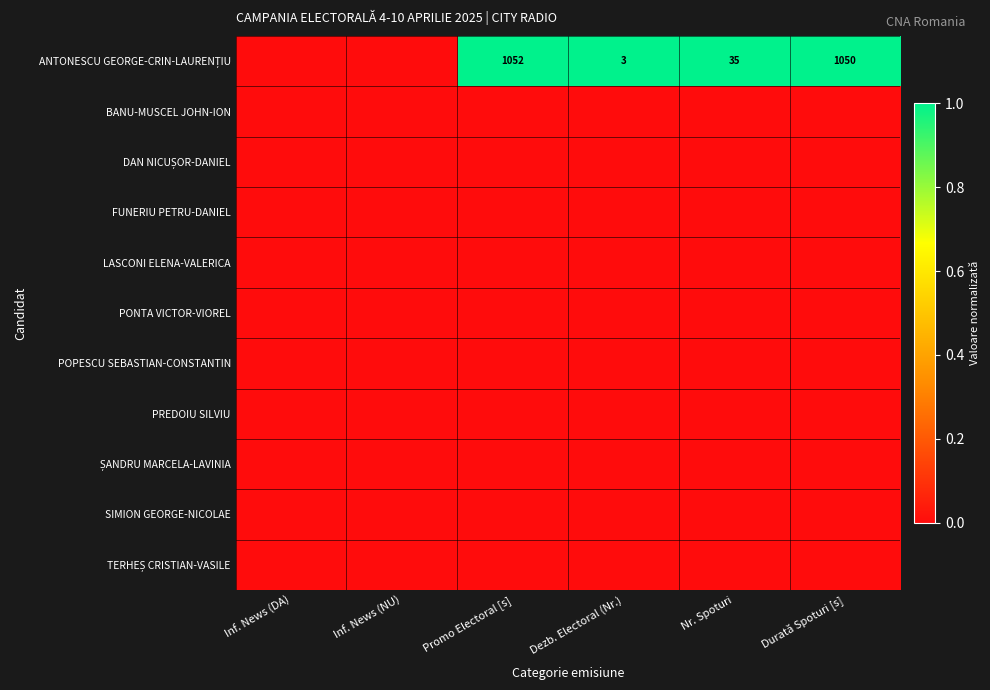

How many data points does each series have?

6